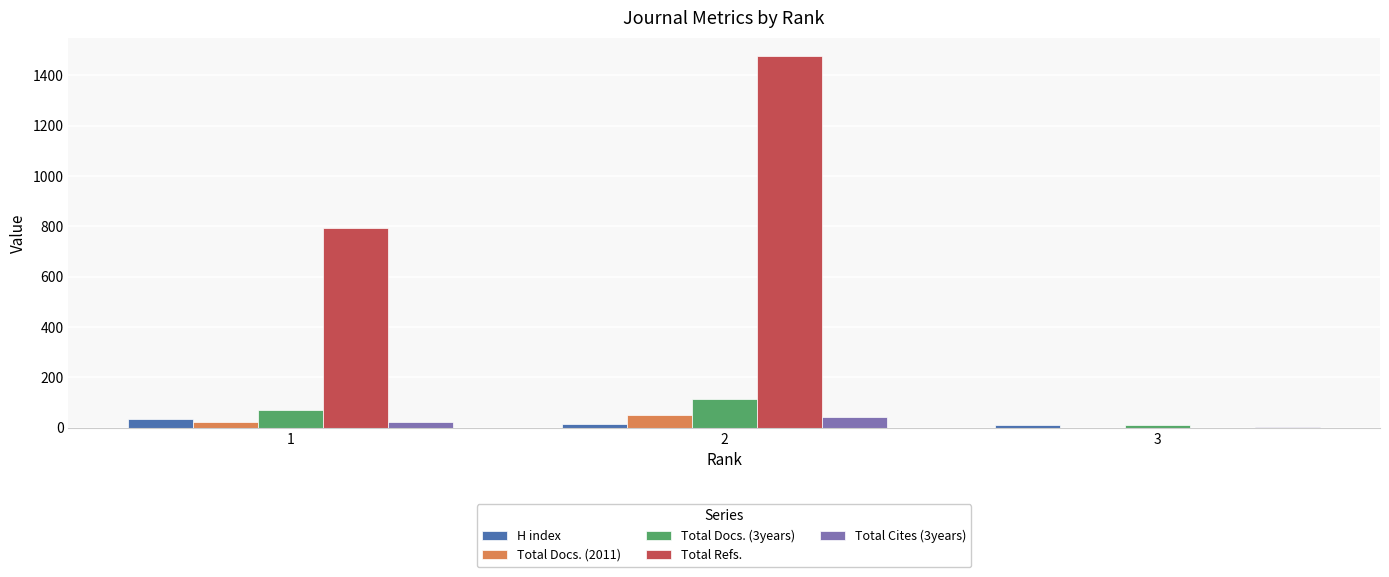

Which series has the largest range (max minus min)?

Total Refs.